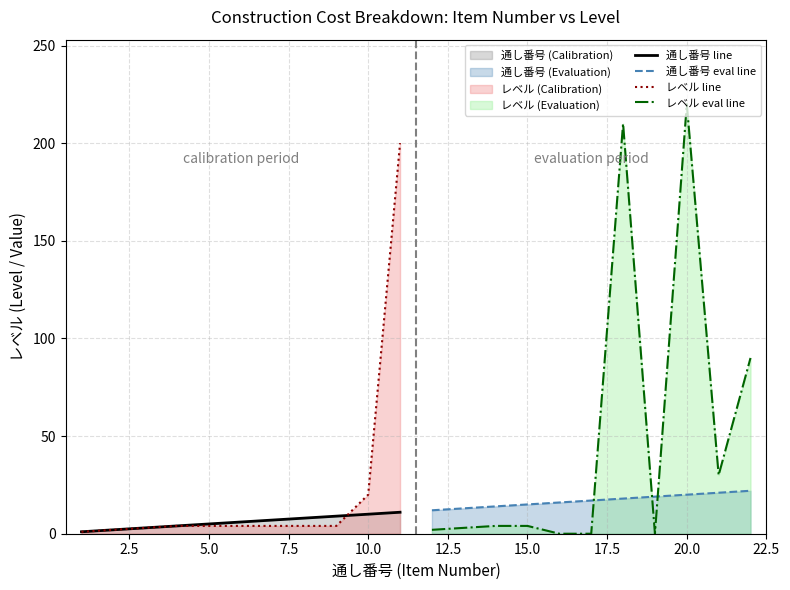

What are all the series names shown in the legend?

通し番号 line, 通し番号 eval line, レベル line, レベル eval line